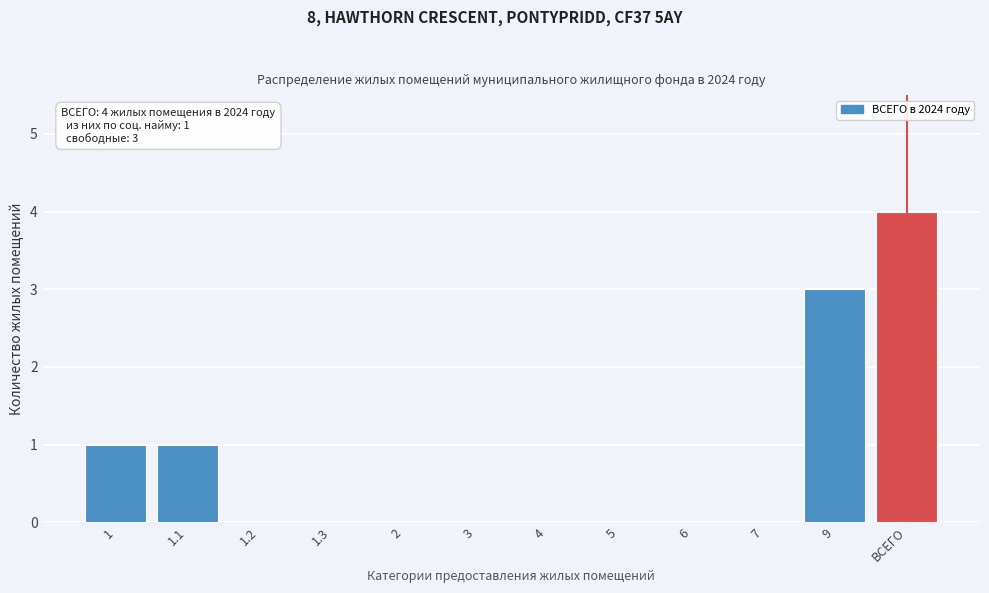

Reading left to right, transcribe all the data shown in this chart.

1=1	1.1=1	1.2=0	1.3=0	2=0	3=0	4=0	5=0	6=0	7=0	9=3	ВСЕГО=4